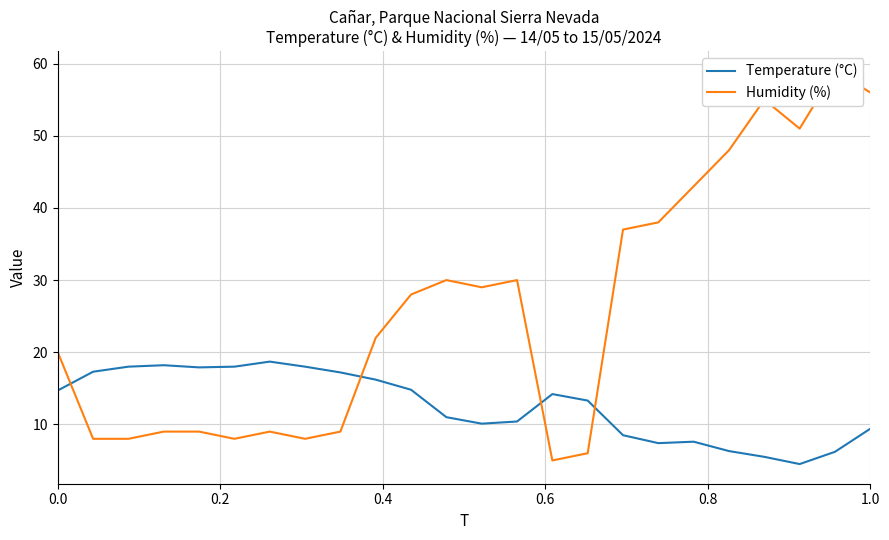

What is the minimum value for Temperature (°C)?

4.5